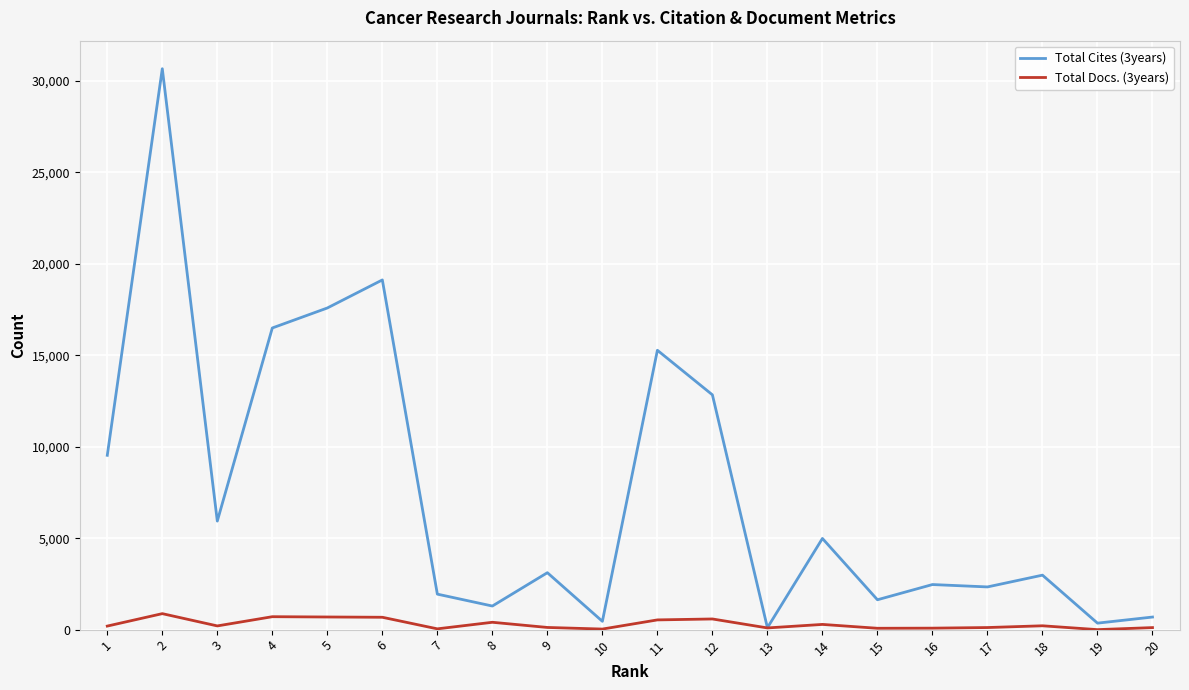

List the series in order of their peak value, highest first.

Total Cites (3years), Total Docs. (3years)